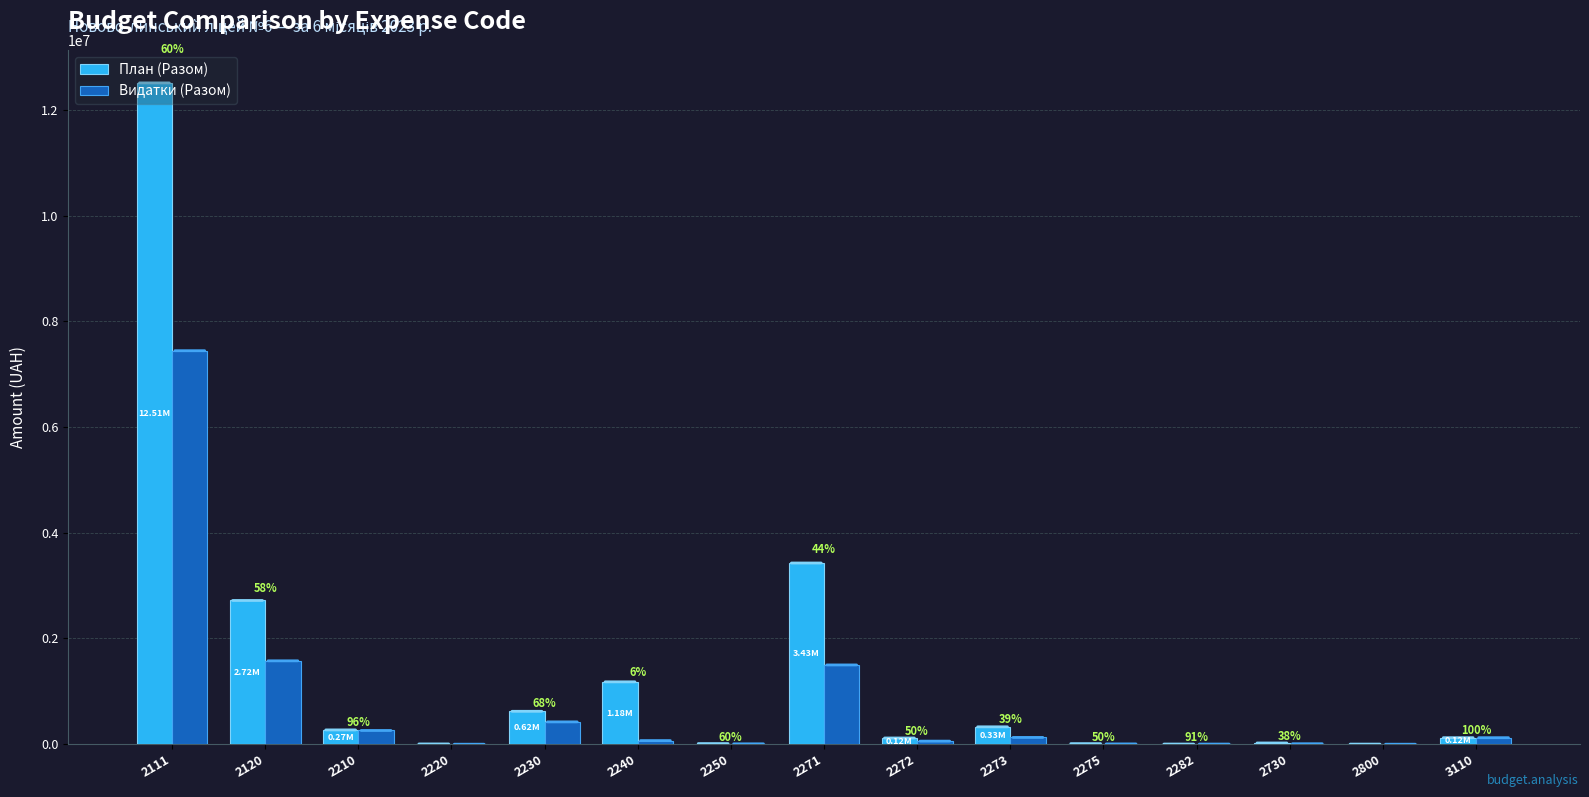

How many groups of bars are there?

15